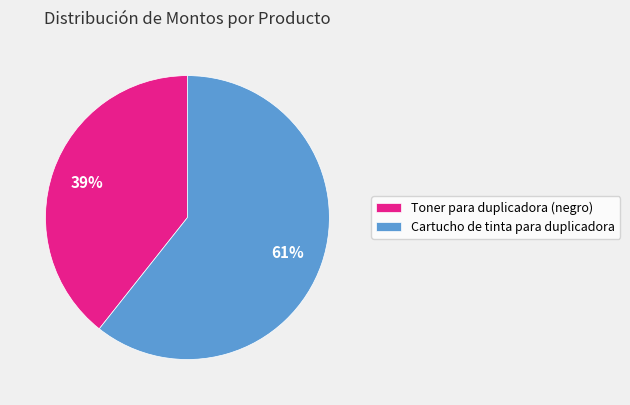

To the nearest percent, what portion does Cartucho de tinta para duplicadora represent?

61%